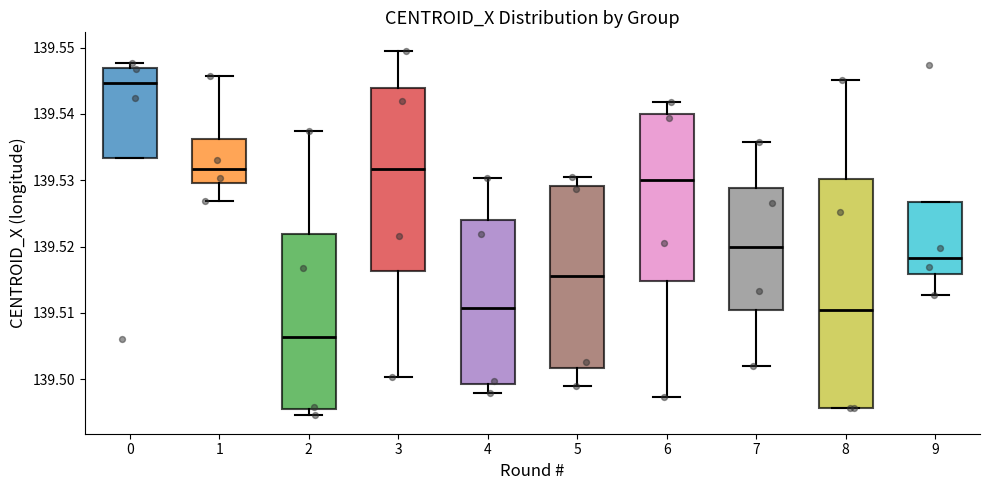

Where does the median line of the box at x = 9 sit on the y-axis? The values are not printed on the chart, so give them approximately, as read against the axis.

139.518